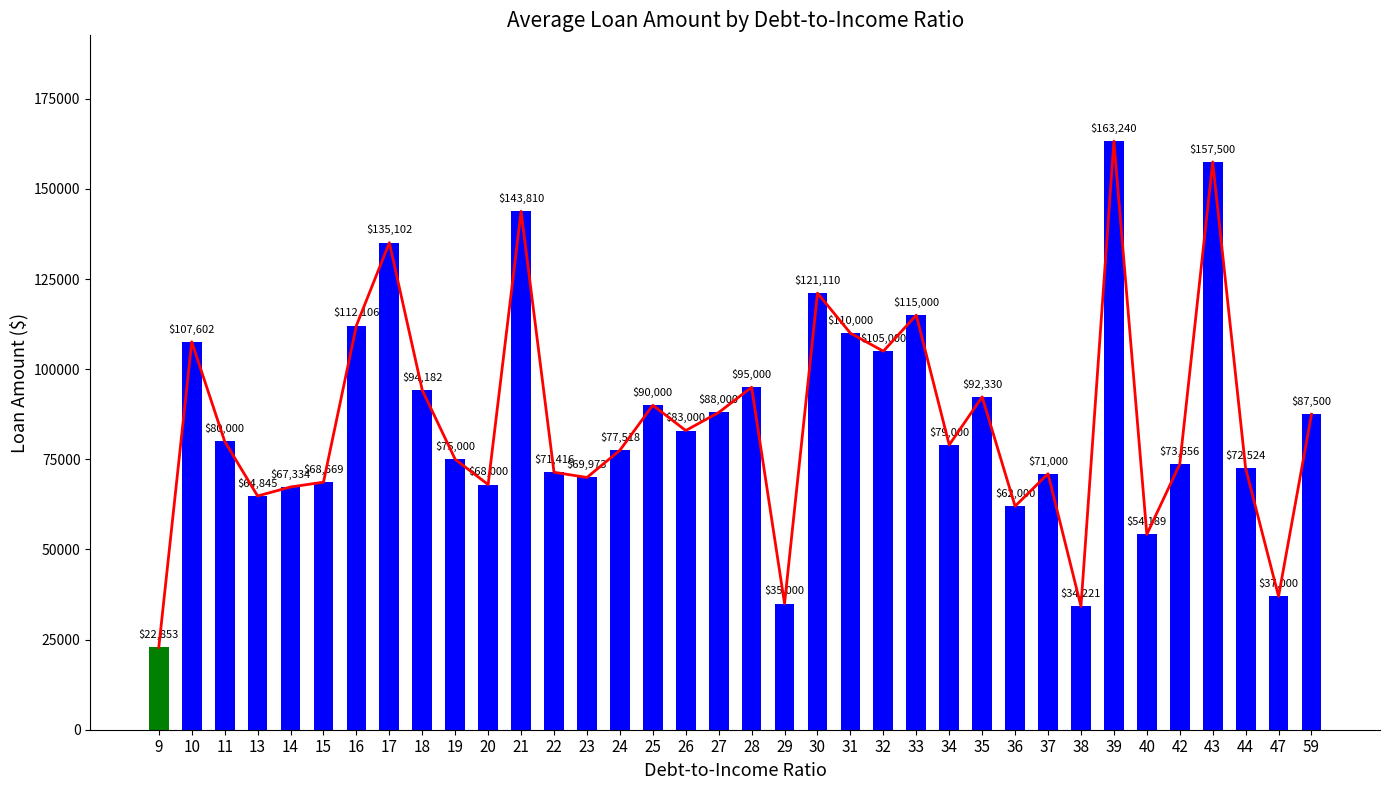

What is the sum of all values?

3084680